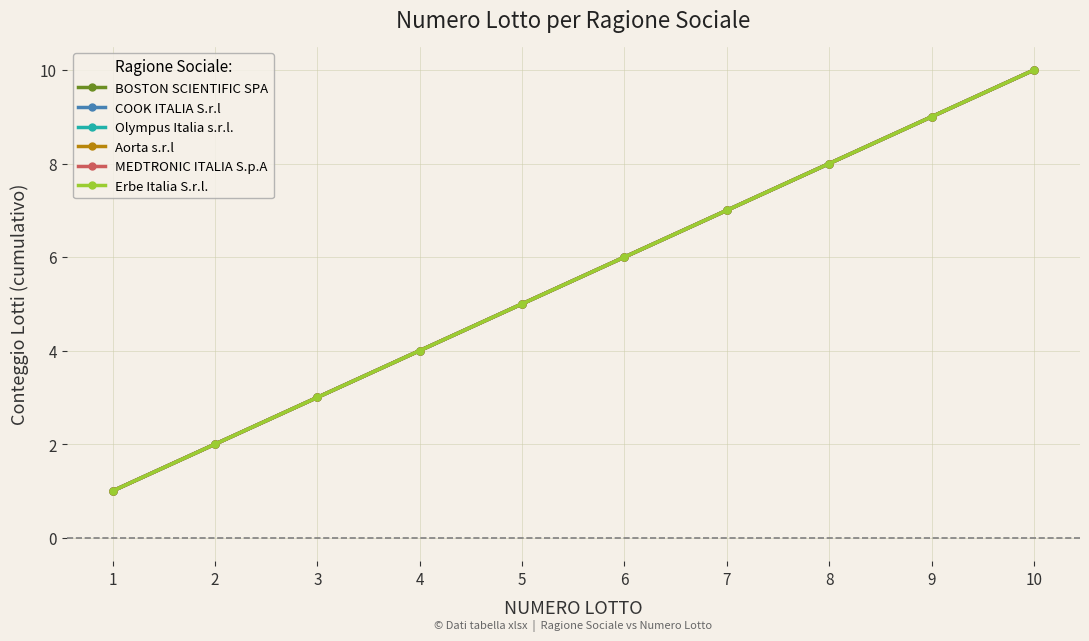

Does the chart have visible grid lines?

Yes